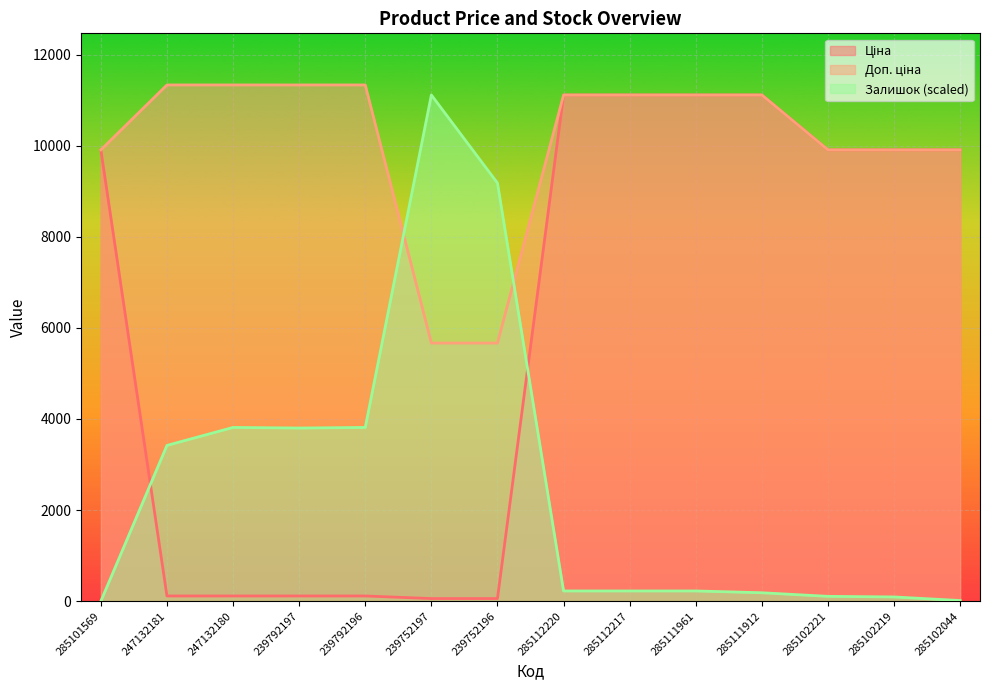

What is the label of the 10th point from the left?

285111961